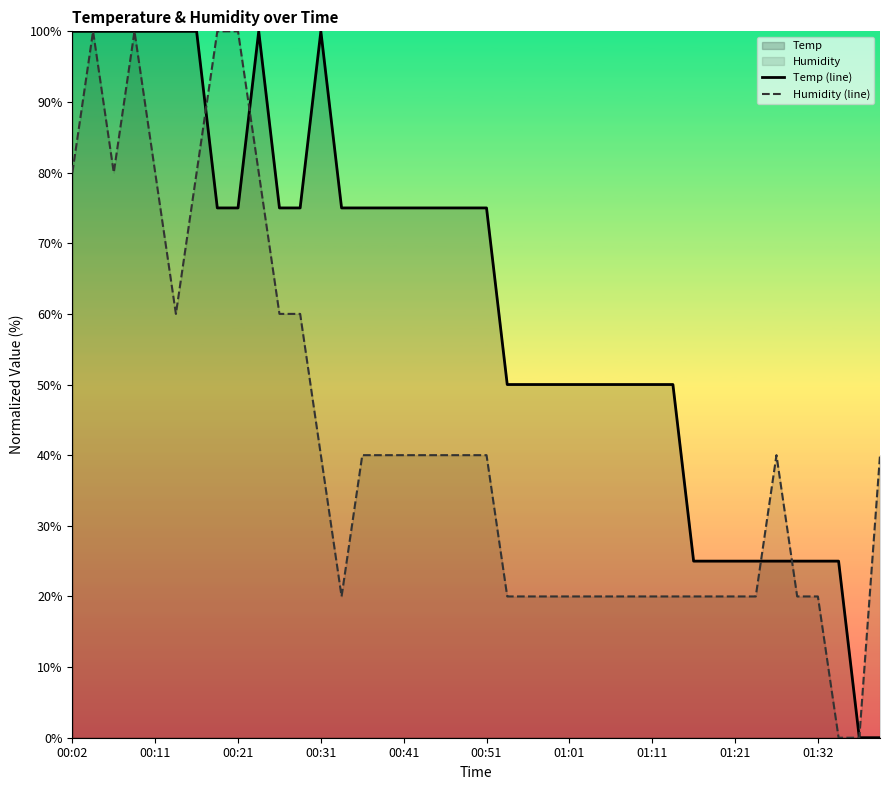

How many intersections are there between Humidity (line) and Temp (line)?

4